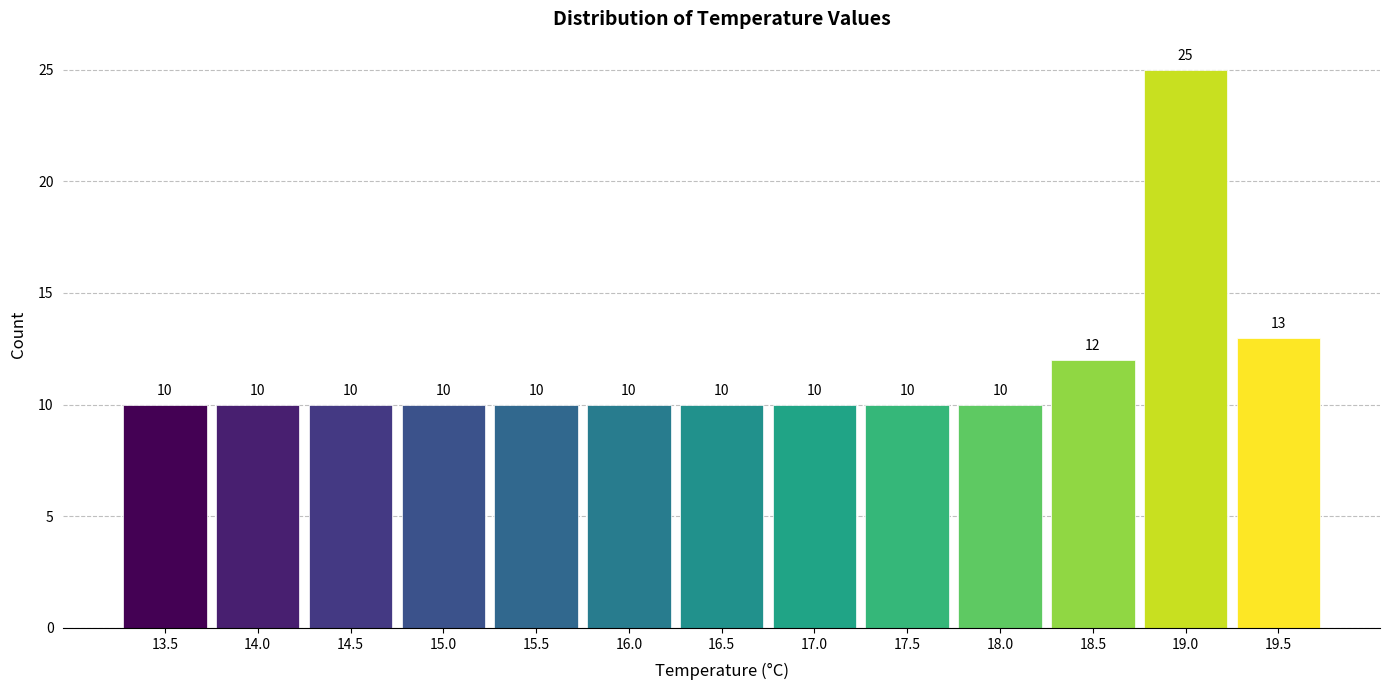

Reading right to left, transcribe all the data shown in this chart.

13	25	12	10	10	10	10	10	10	10	10	10	10